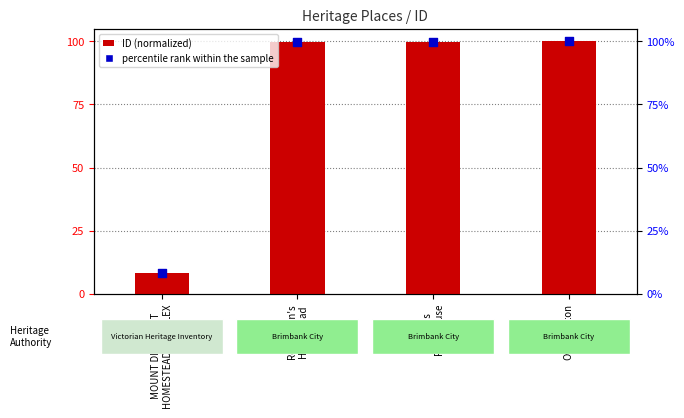

What is the total value across all series at Stevens
Farmhouse?

199.9